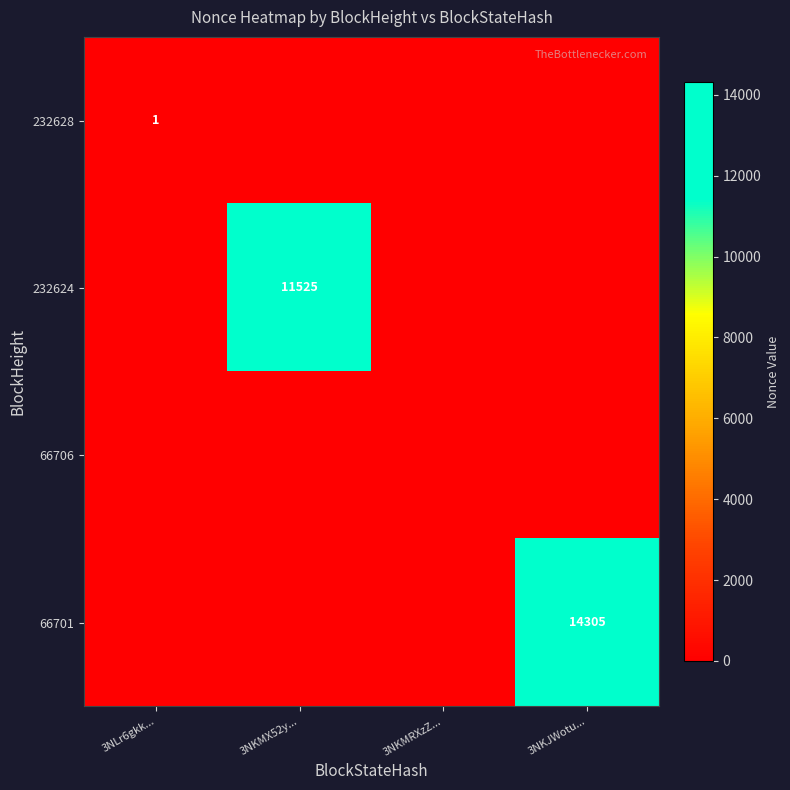

The 232624 series shows 16906 at 3NKMX52y.... True or false?

False